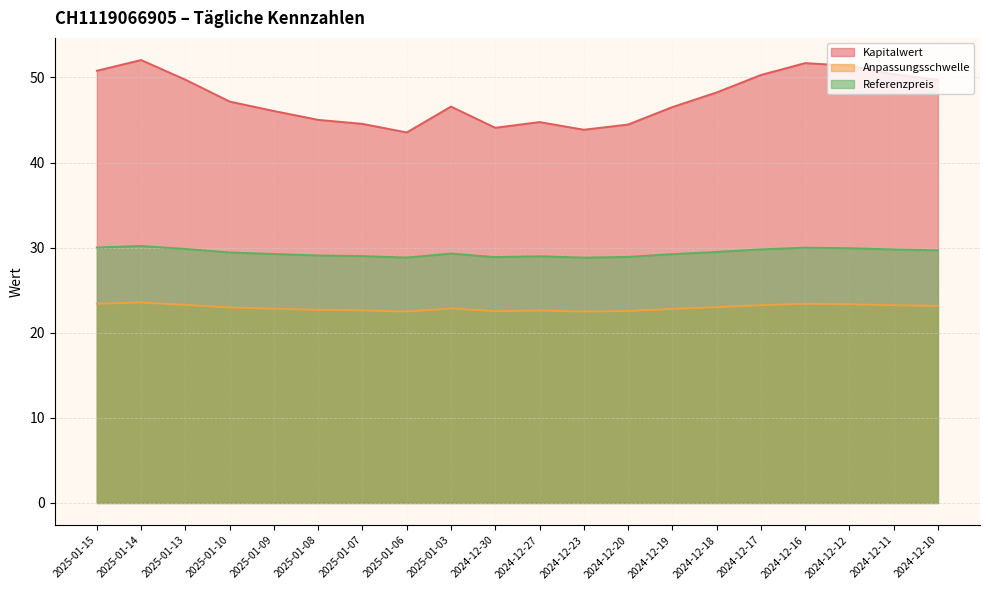

What is the spread (max minus min) of values at 2025-01-14?

28.5